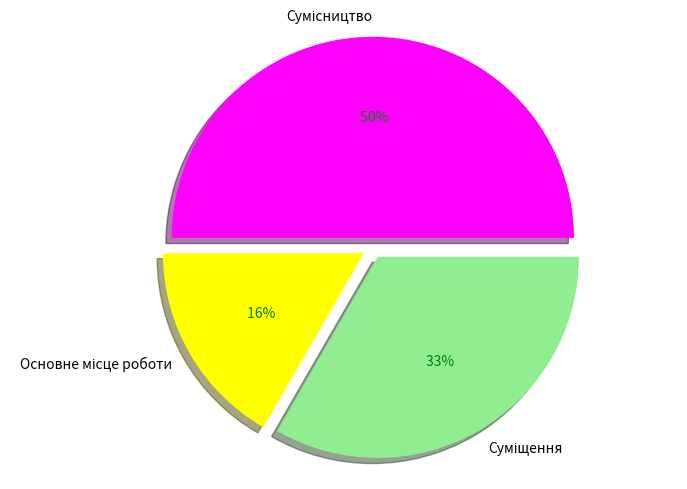

Is there any slice that represents more than half of the pie?

No